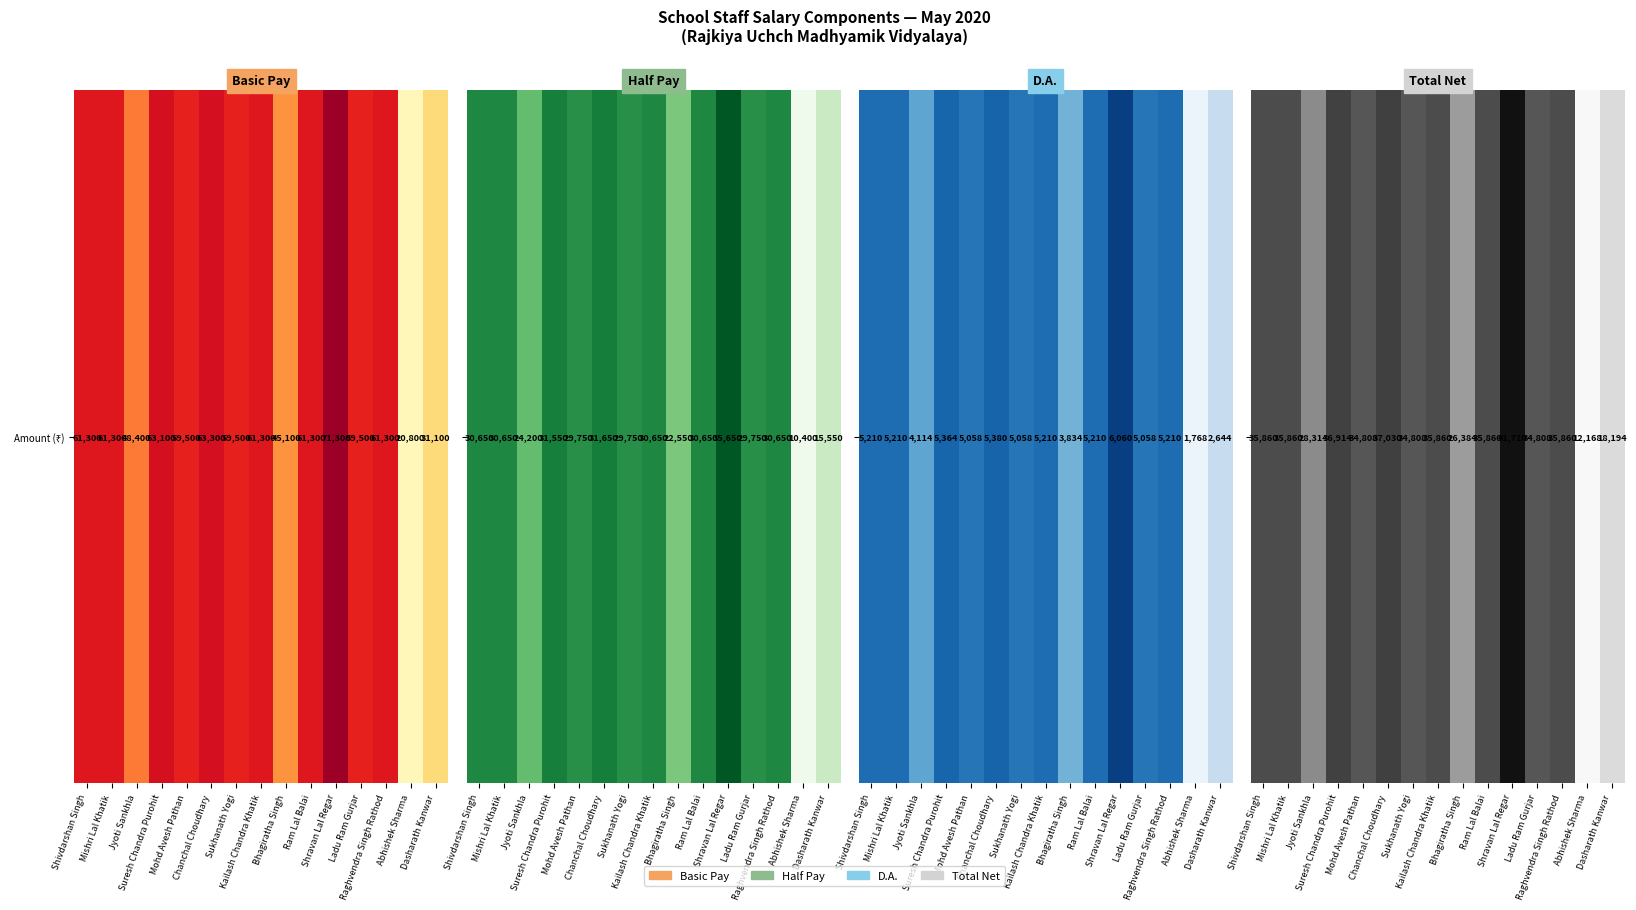

What is the maximum value shown in the chart?

41710.5